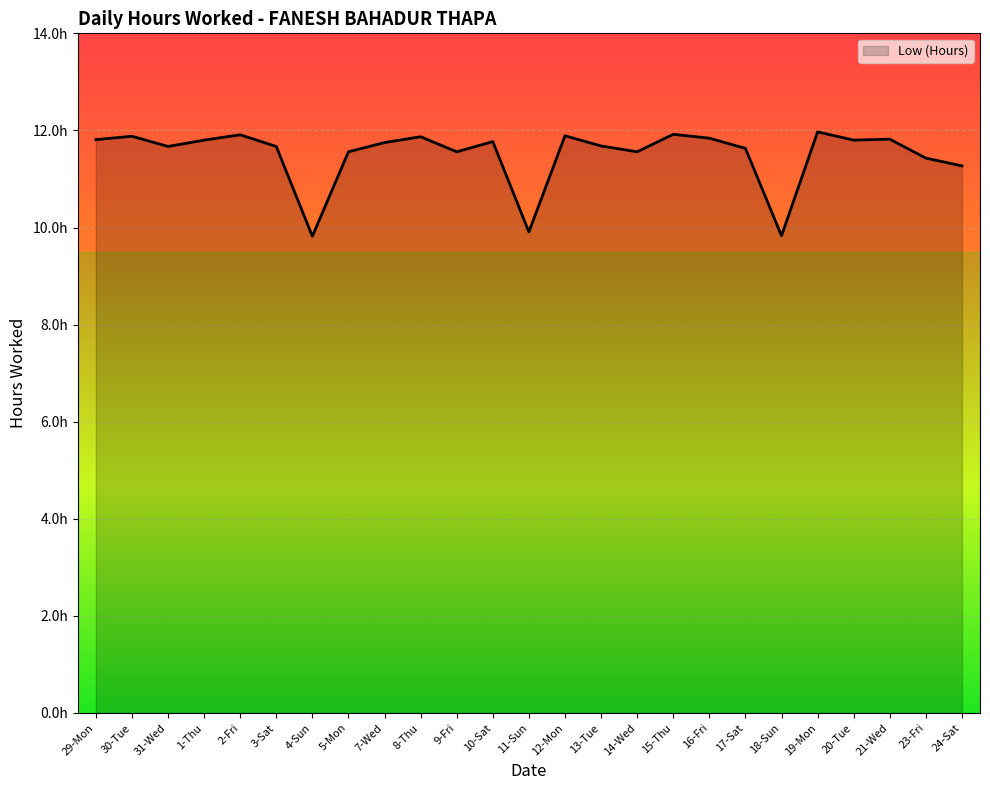

What is the label of the 20th point from the right?

3-Sat